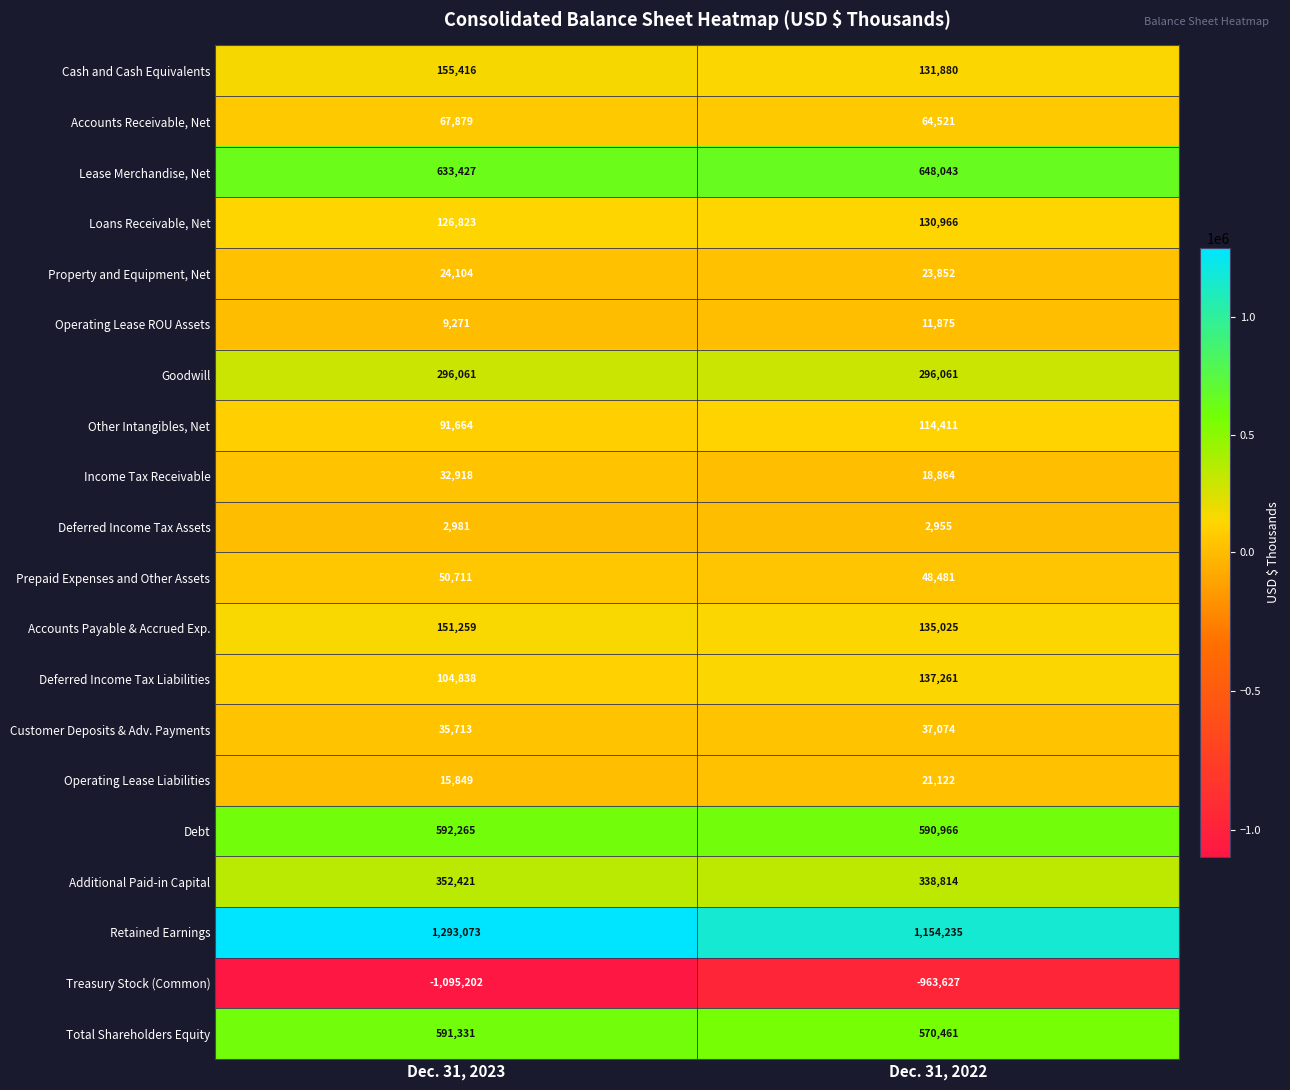

Is it true that Property and Equipment, Net equals 23852 at Dec. 31, 2022?

True